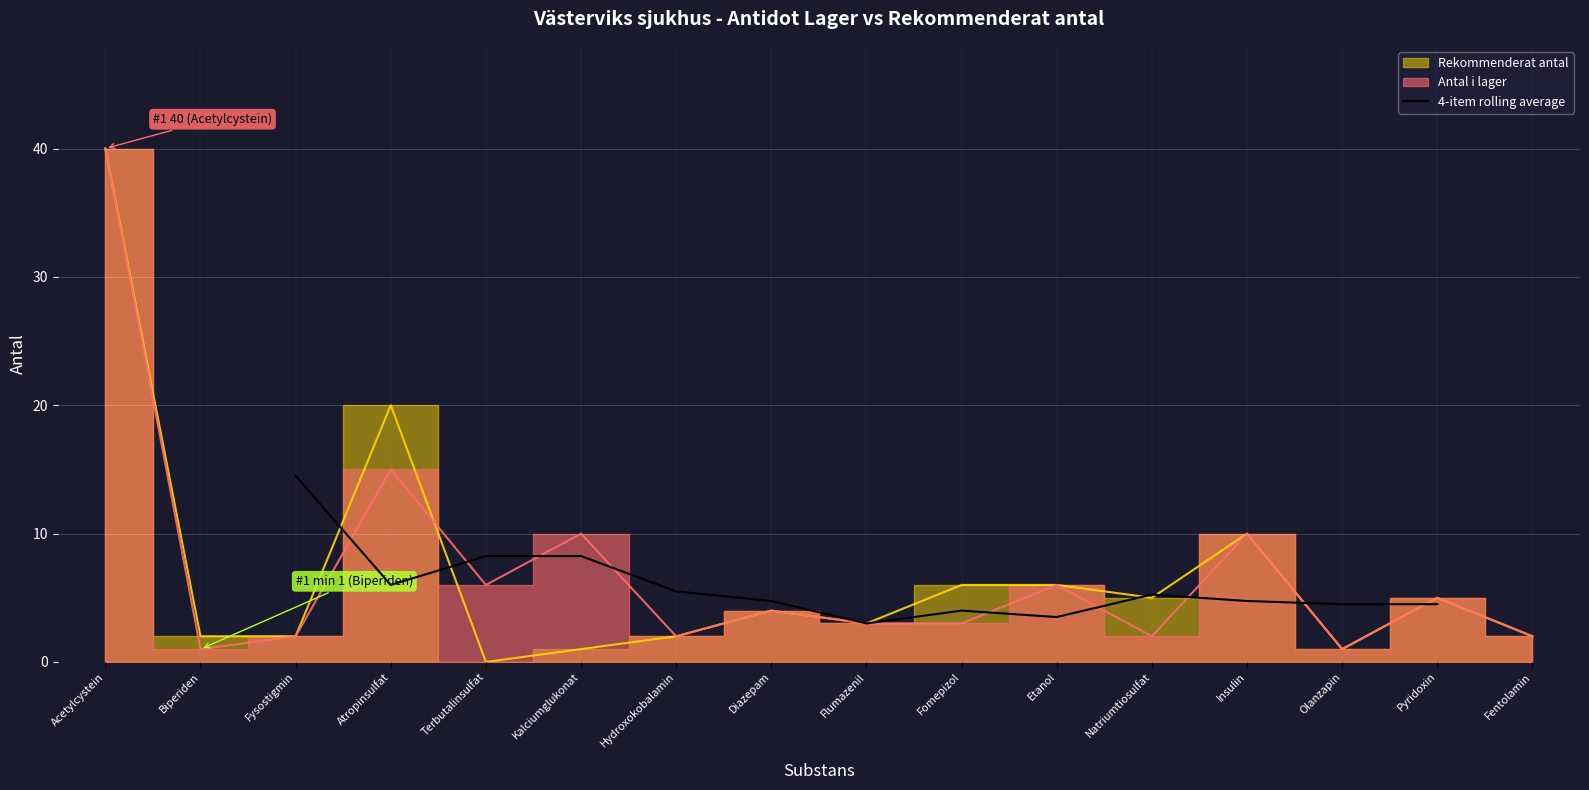

True or false: the data has more than 2 interior local peaks.

False